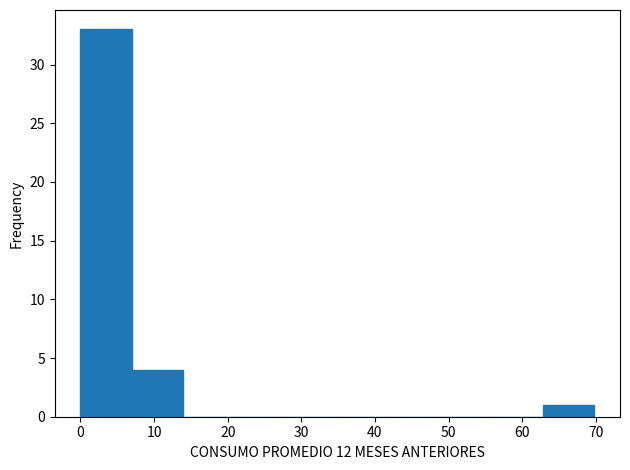

Reading left to right, transcribe this chart: for each bar, give the range it covers on the x-axis and its height. Neither the bar edges nor the heights are printed on the chart, so give them approximately, as read against the axes.

0 to 7: 33
7 to 14: 4
14 to 21: 0
21 to 28: 0
28 to 35: 0
35 to 42: 0
42 to 49: 0
49 to 56: 0
56 to 63: 0
63 to 70: 1